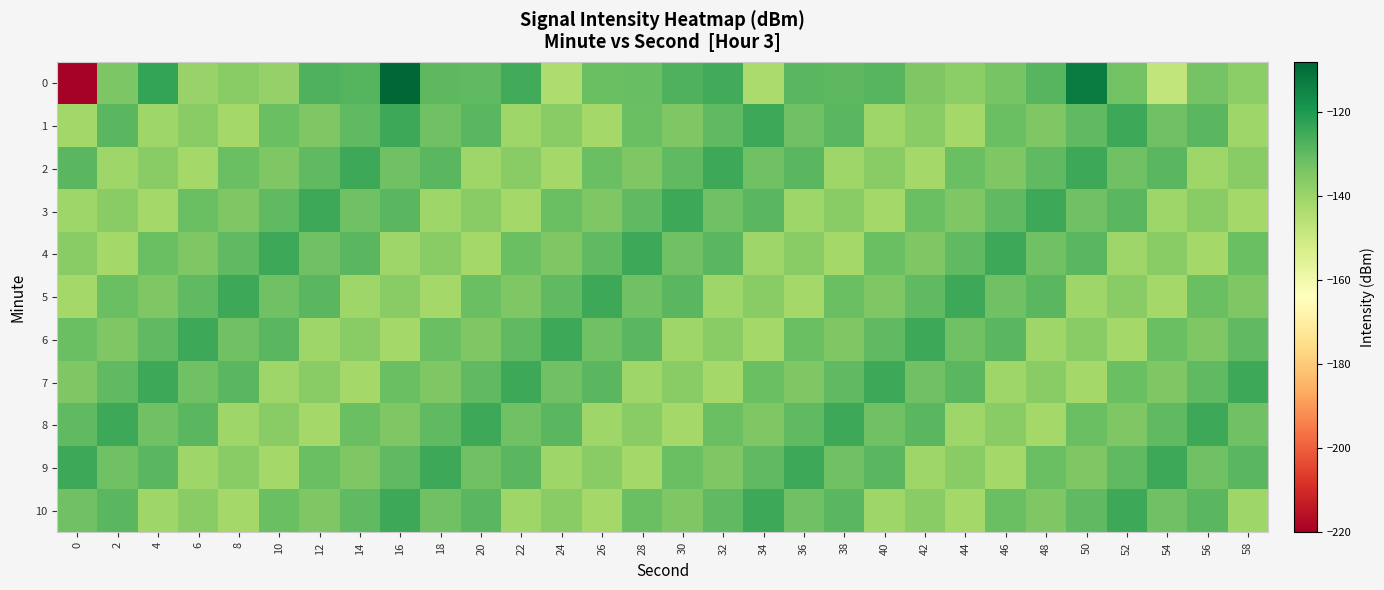

Which label corresponds to the largest value in the chart?

16